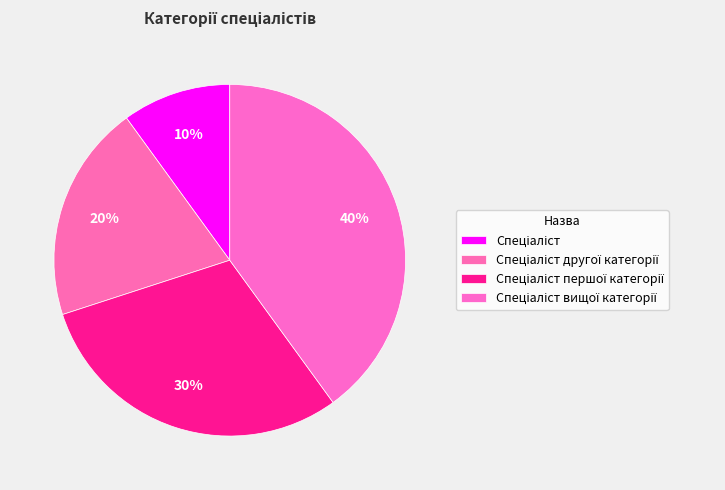

The Спеціаліст другої категорії slice represents 20% of the pie. True or false?

True